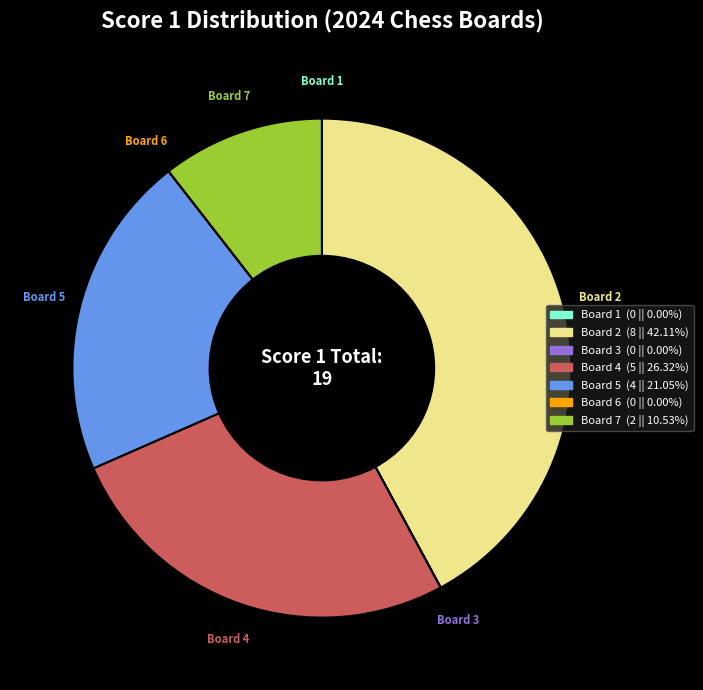

Is there a majority slice in this chart?

No